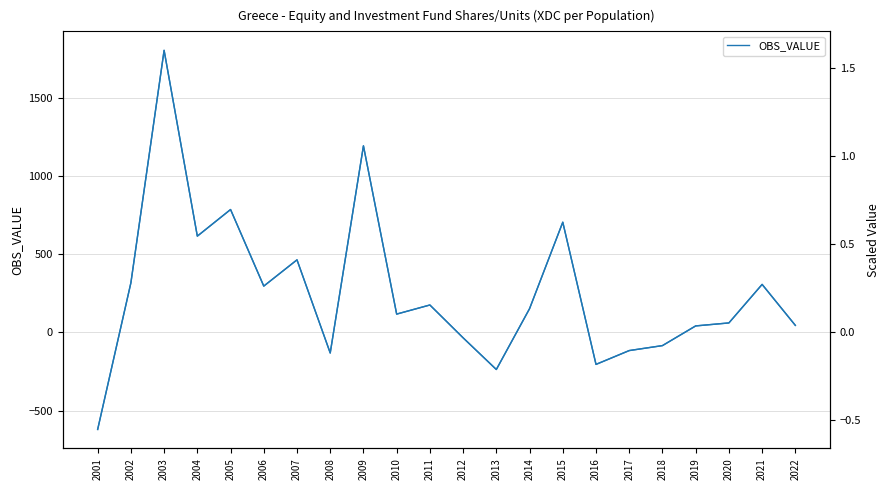

Reading right to left, transcribe all the data shown in this chart.

OBS_VALUE: 2022=44.4	2021=306.0	2020=59.9	2019=40.9	2018=-84.9	2017=-116.6	2016=-204.9	2015=703.4	2014=151.1	2013=-237.5	2012=-35.1	2011=174.6	2010=116.4	2009=1191.3	2008=-132.1	2007=463.0	2006=295.2	2005=784.4	2004=614.4	2003=1801.4	2002=316.0	2001=-620.5
OBS_VALUE (scaled): 2022=0.0	2021=0.3	2020=0.1	2019=0.0	2018=-0.1	2017=-0.1	2016=-0.2	2015=0.6	2014=0.1	2013=-0.2	2012=-0.0	2011=0.2	2010=0.1	2009=1.1	2008=-0.1	2007=0.4	2006=0.3	2005=0.7	2004=0.5	2003=1.6	2002=0.3	2001=-0.6